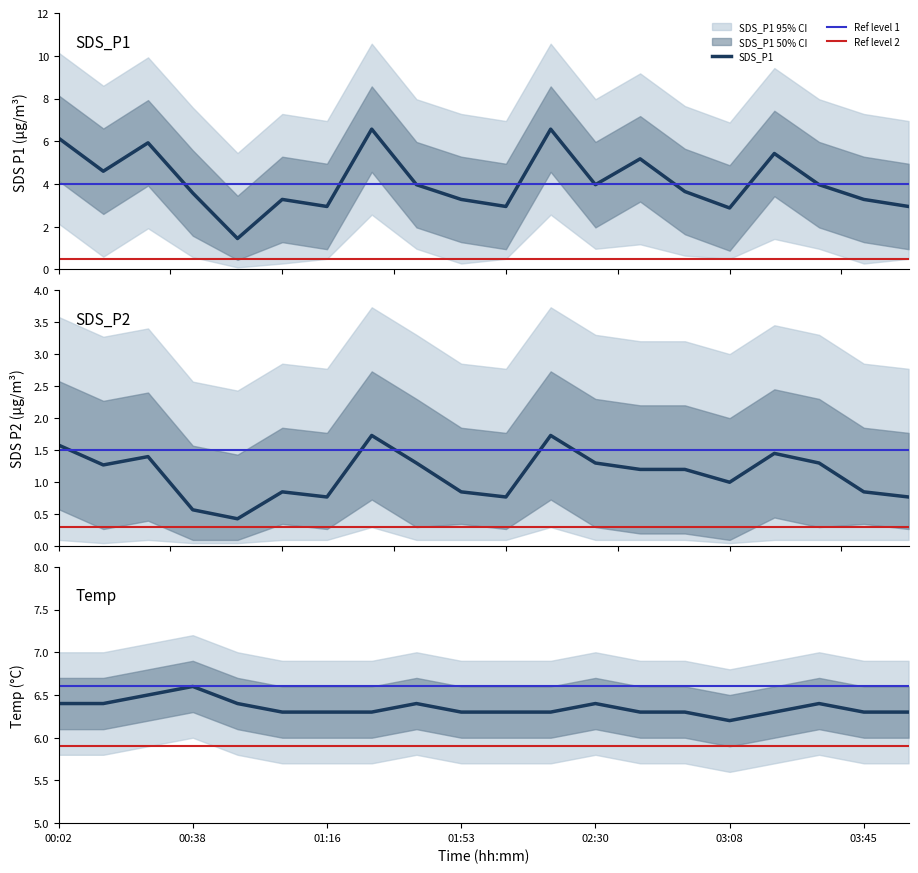

Is the value of SDS_P2 at 02:18 greater than the value of Temp at 00:14?

No